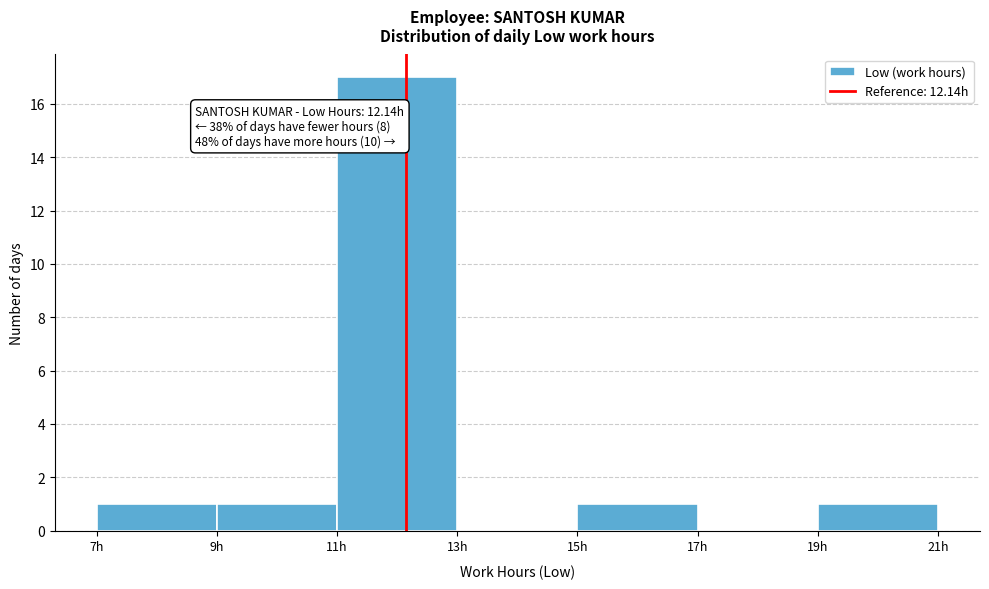

Over which range of the x-axis is the bar tallest?

11 to 13